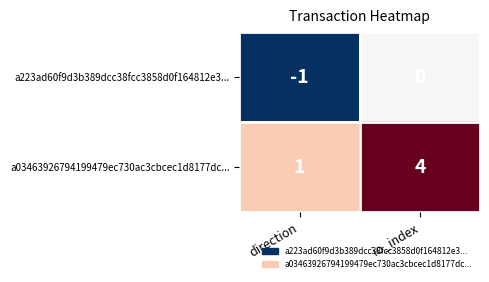

What is the maximum value shown in the chart?

4